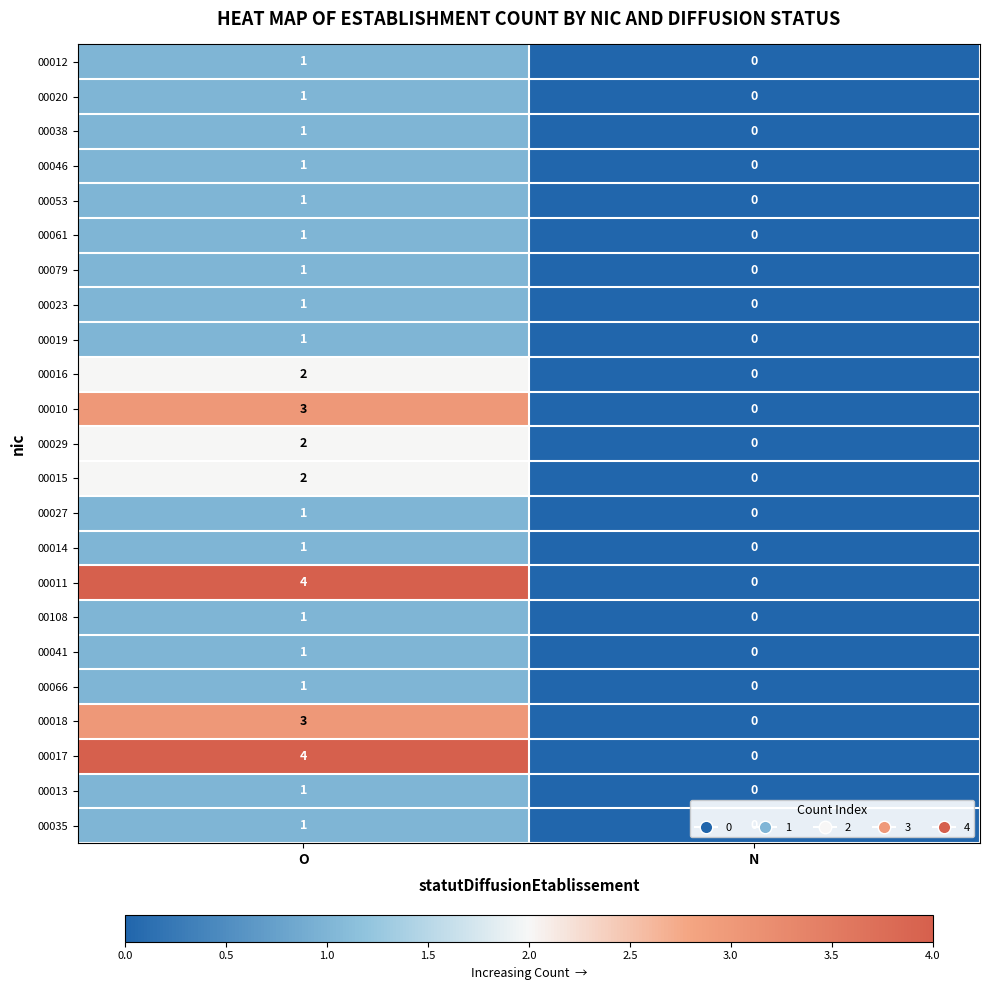

Rank the categories by 00061 value from lowest to highest.

N, O